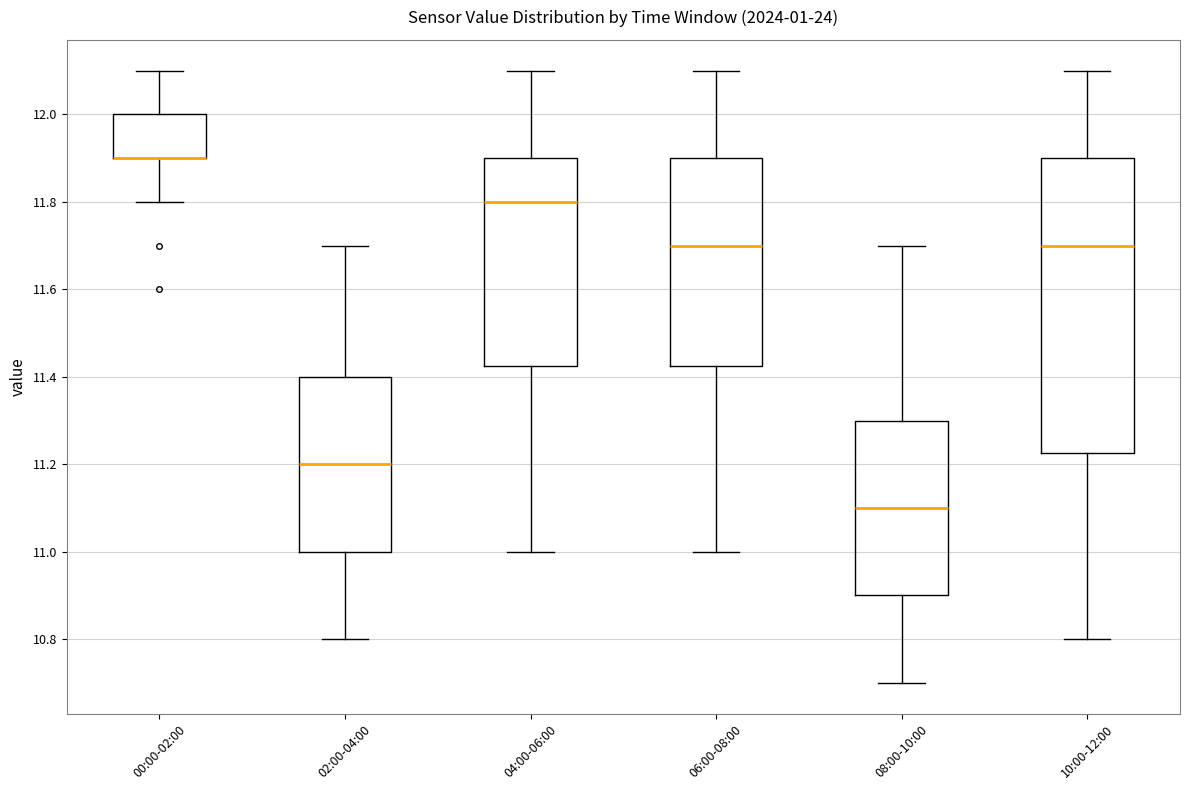

Which box is the tallest, from its lower edge to its upper edge?

10:00-12:00